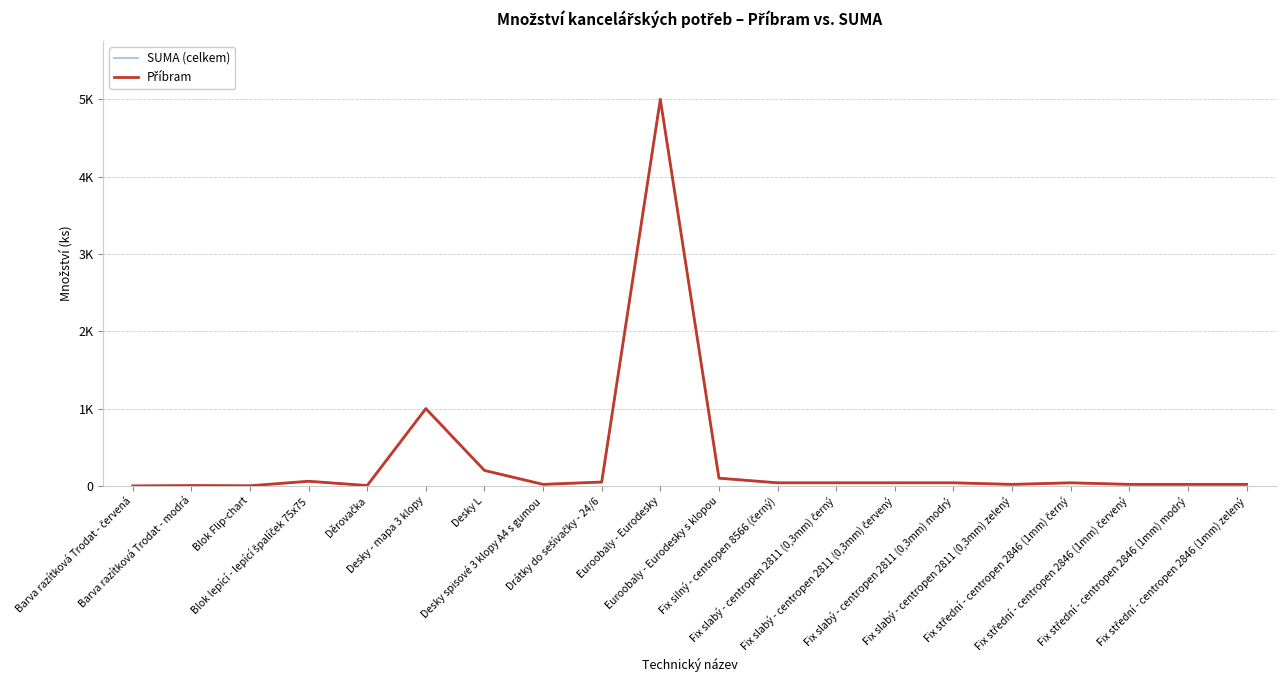

At how many categories does at least one series exceed 3618?

1